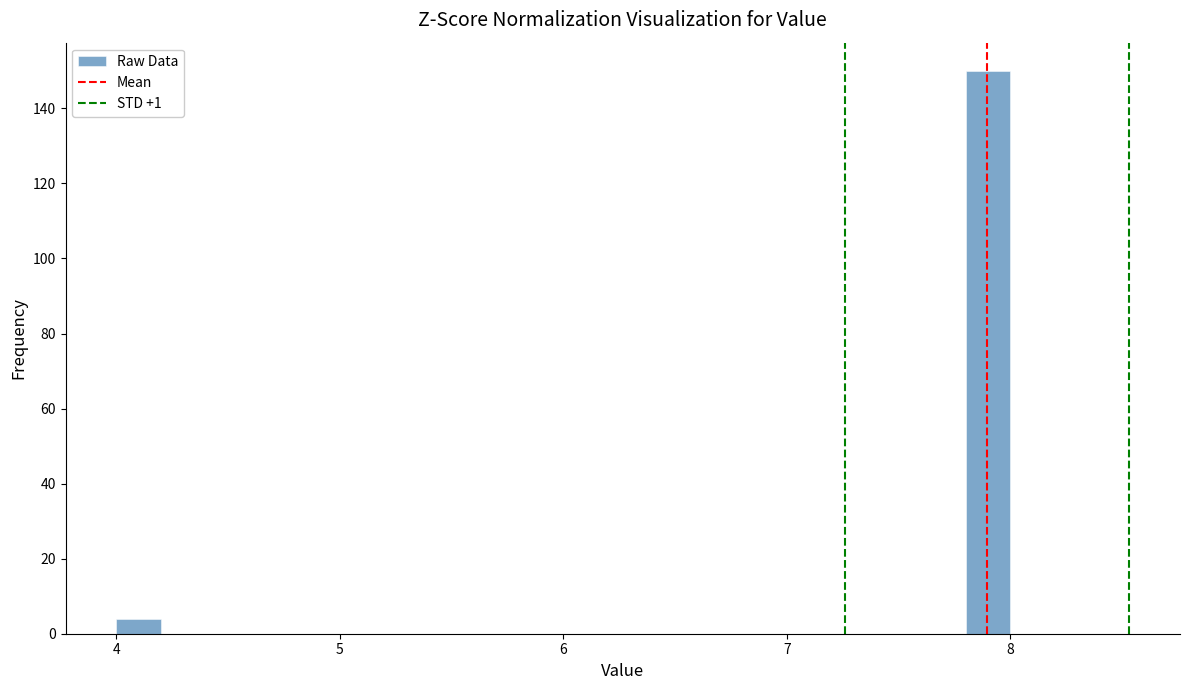

Read against the x-axis, roughly where is the centre of the tallest bar?

7.9